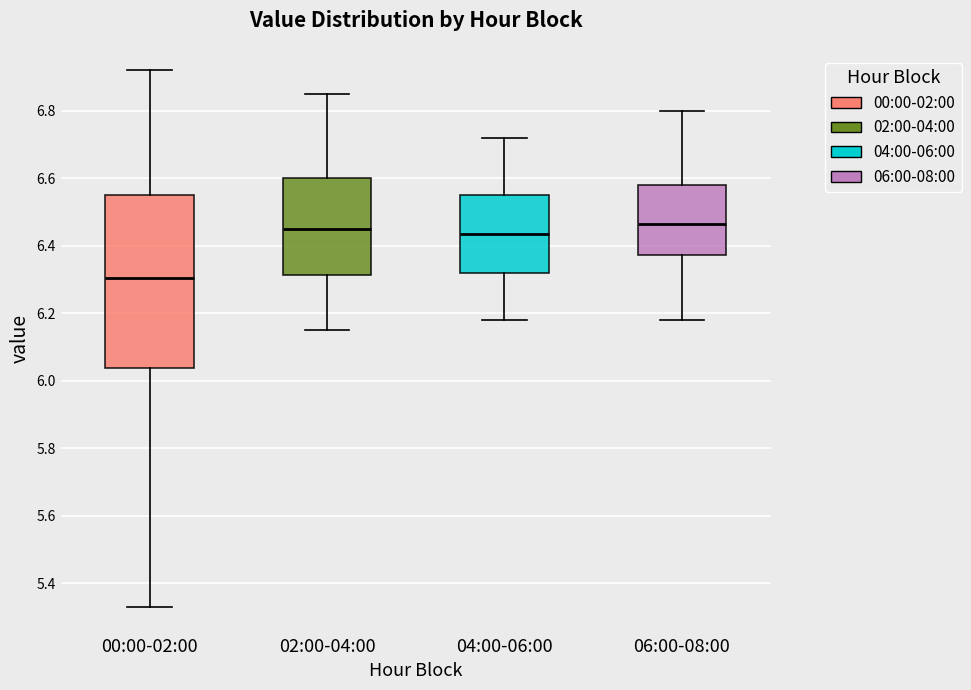

Reading left to right, read every box against the y-axis: the position of its median line, the range the box covers, and the ends of its whiskers. The values are not printed on the chart, so give them approximately, as read against the axis.

00:00-02:00: median 6.30, box 6.04 to 6.56, whiskers 5.34 to 6.92
02:00-04:00: median 6.46, box 6.32 to 6.60, whiskers 6.16 to 6.86
04:00-06:00: median 6.44, box 6.32 to 6.56, whiskers 6.18 to 6.72
06:00-08:00: median 6.46, box 6.38 to 6.58, whiskers 6.18 to 6.80